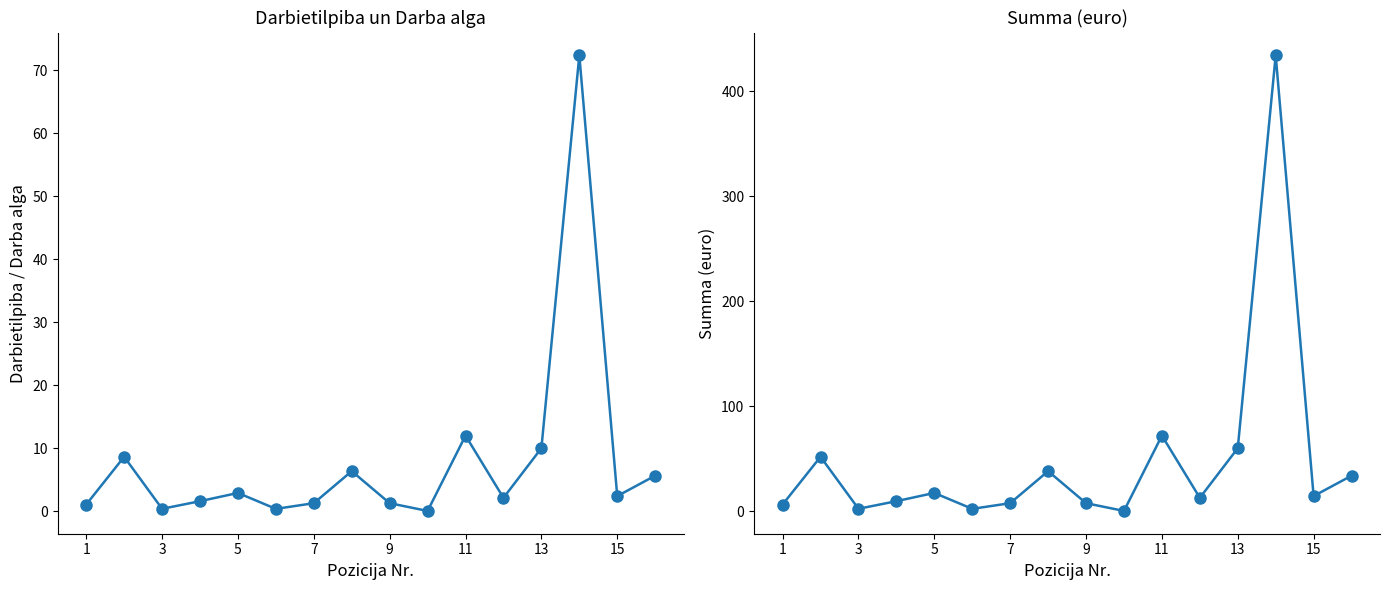

True or false: Darbietilpiba (c/h) has a value of 15.4 at 13.

False